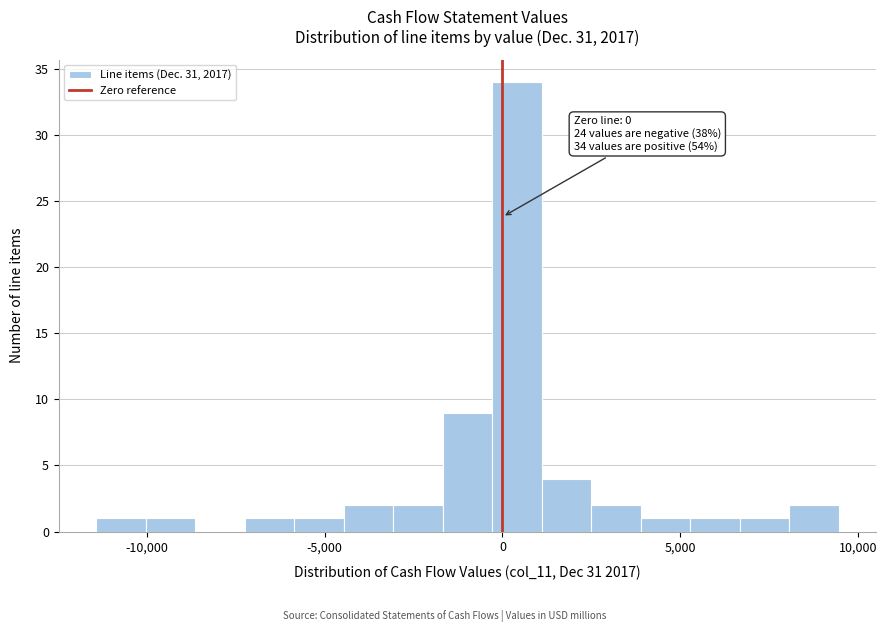

Around what value on the x-axis is the tallest bar? Give the approximate position of its centre, as read against the axis.

500